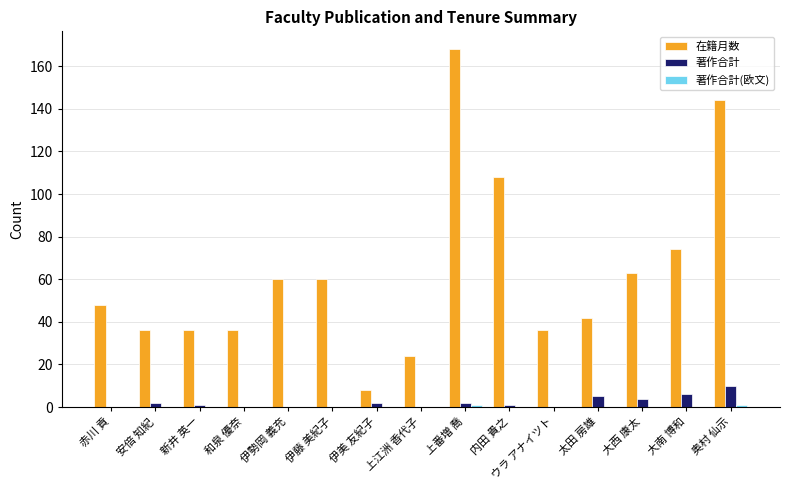

At which label is 在籍月数 closest to 88?

大南 博和